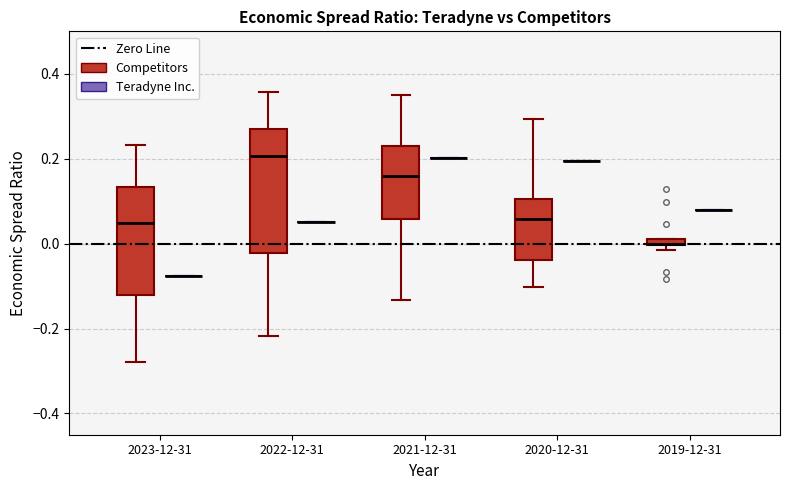

Where is the lower edge of the box for 2019-12-31 (Competitors) on the y-axis? The values are not printed on the chart, so give them approximately, as read against the axis.

0.00